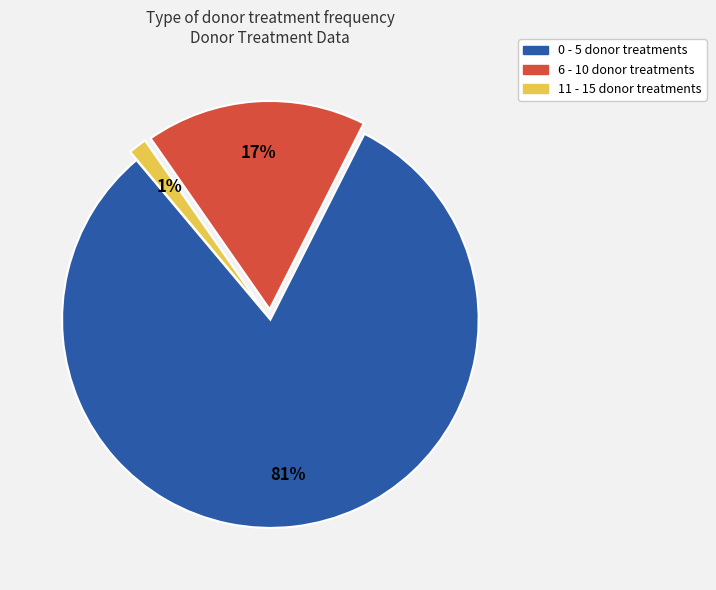

Which category has the smallest portion of the pie?

11 - 15